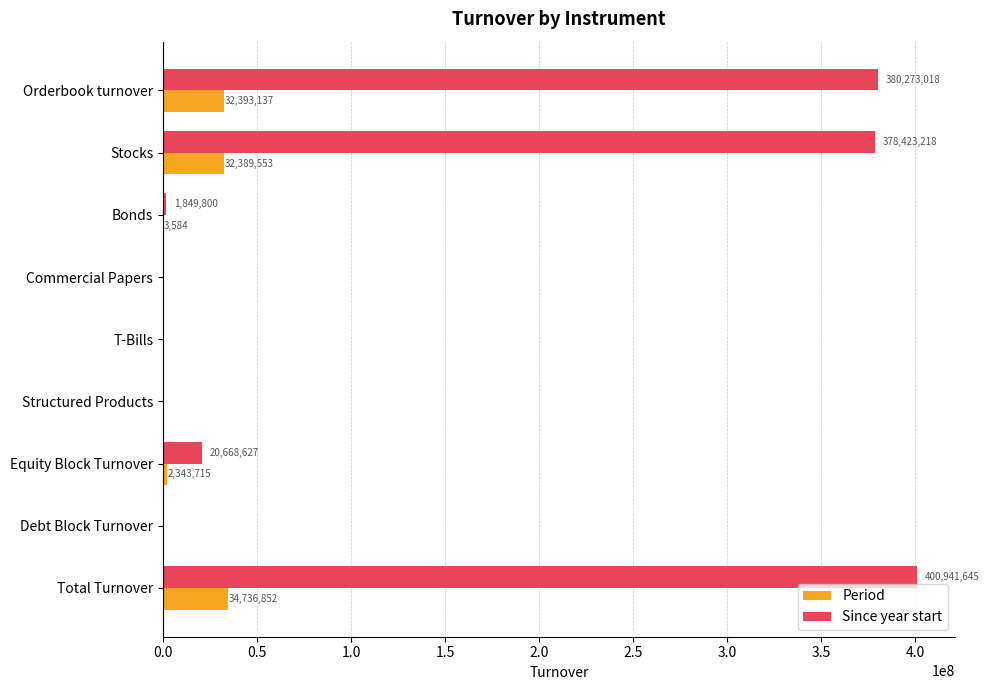

How many distinct data groups are displayed?

2